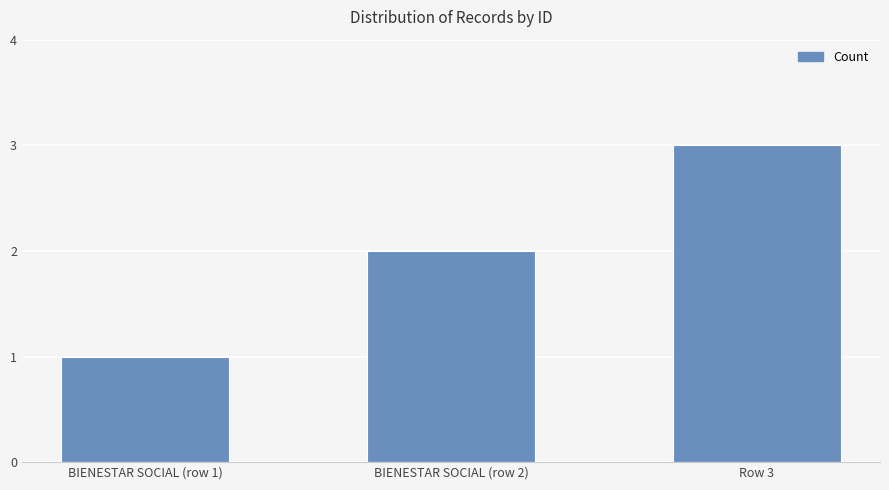

What is the sum of all values?

6